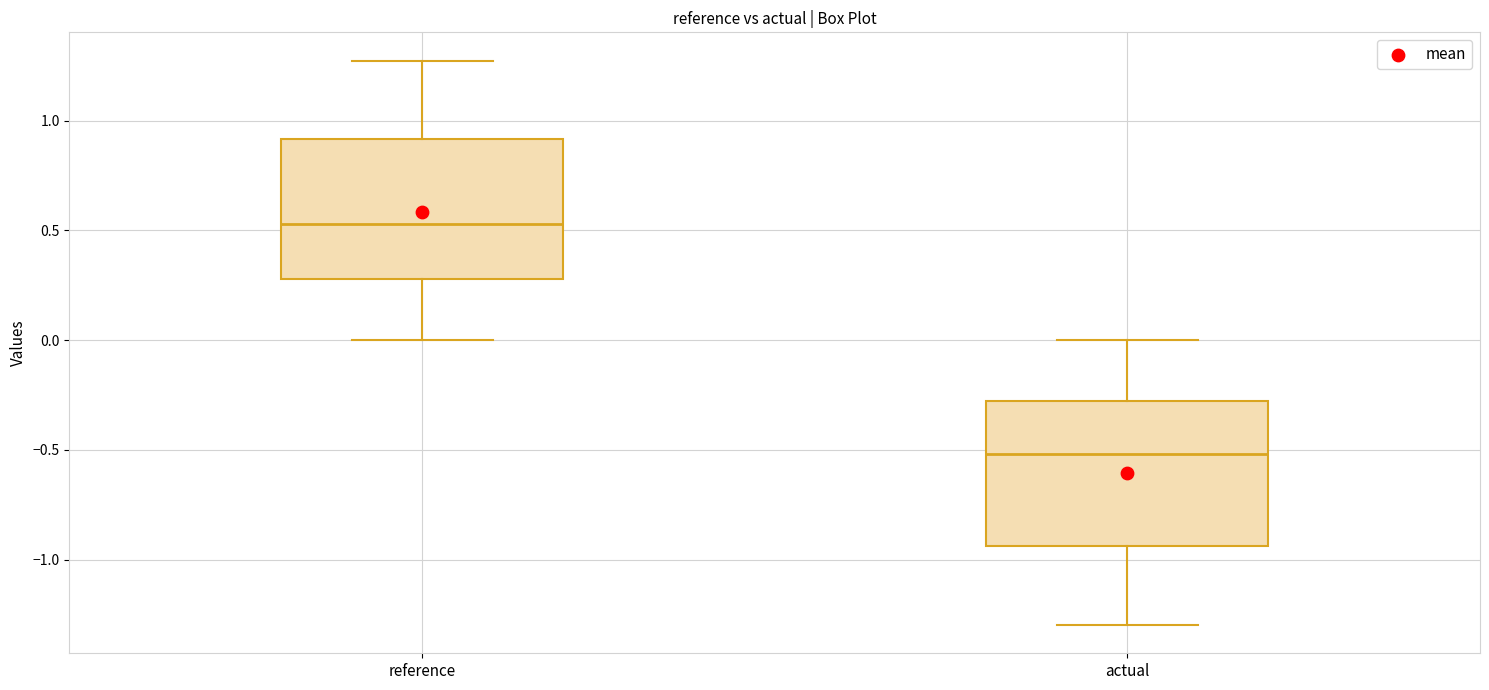

Reading left to right, read every box against the y-axis: the position of its median line, the range the box covers, and the ends of its whiskers. The values are not printed on the chart, so give them approximately, as read against the axis.

reference: median 0.55, box 0.30 to 0.90, whiskers 0.00 to 1.25
actual: median -0.50, box -0.95 to -0.30, whiskers -1.30 to 0.00